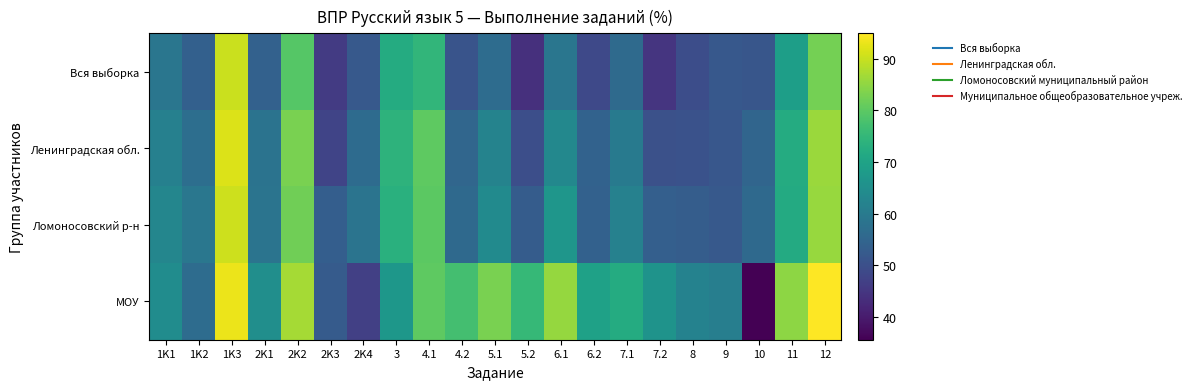

What is the maximum value shown in the chart?

94.9